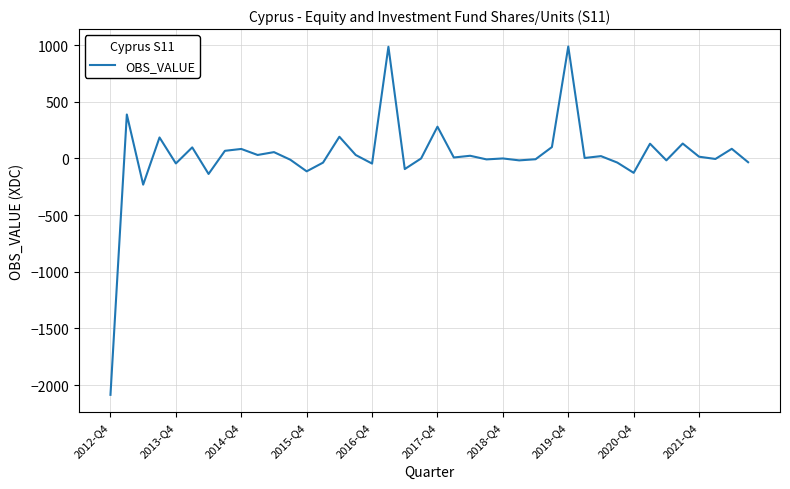

What is the smallest value displayed?

-2086.0